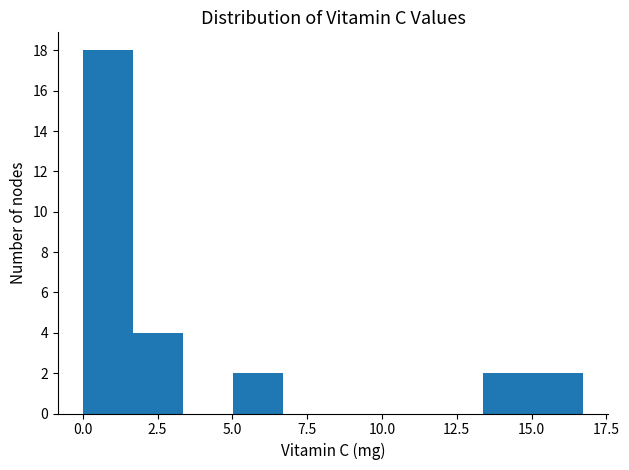

Around what value on the x-axis is the tallest bar? Give the approximate position of its centre, as read against the axis.

1.0